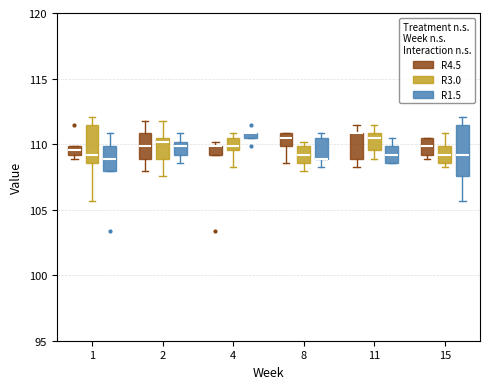

Which box is the tallest, from its lower edge to its upper edge?

15 (R1.5)